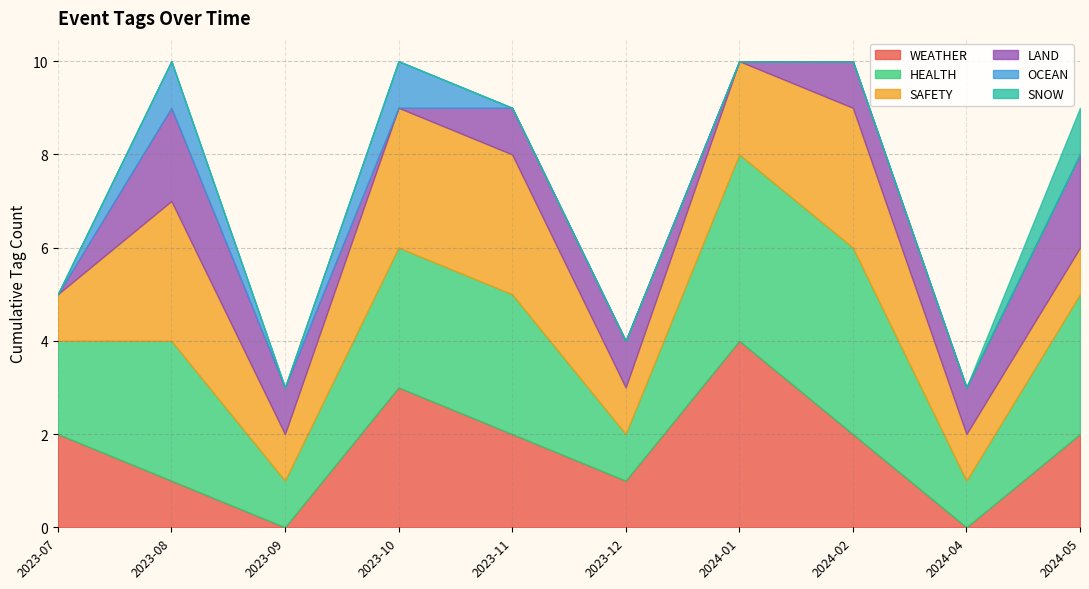

Is the value of SAFETY at 2024-05 greater than the value of LAND at 2024-05?

No